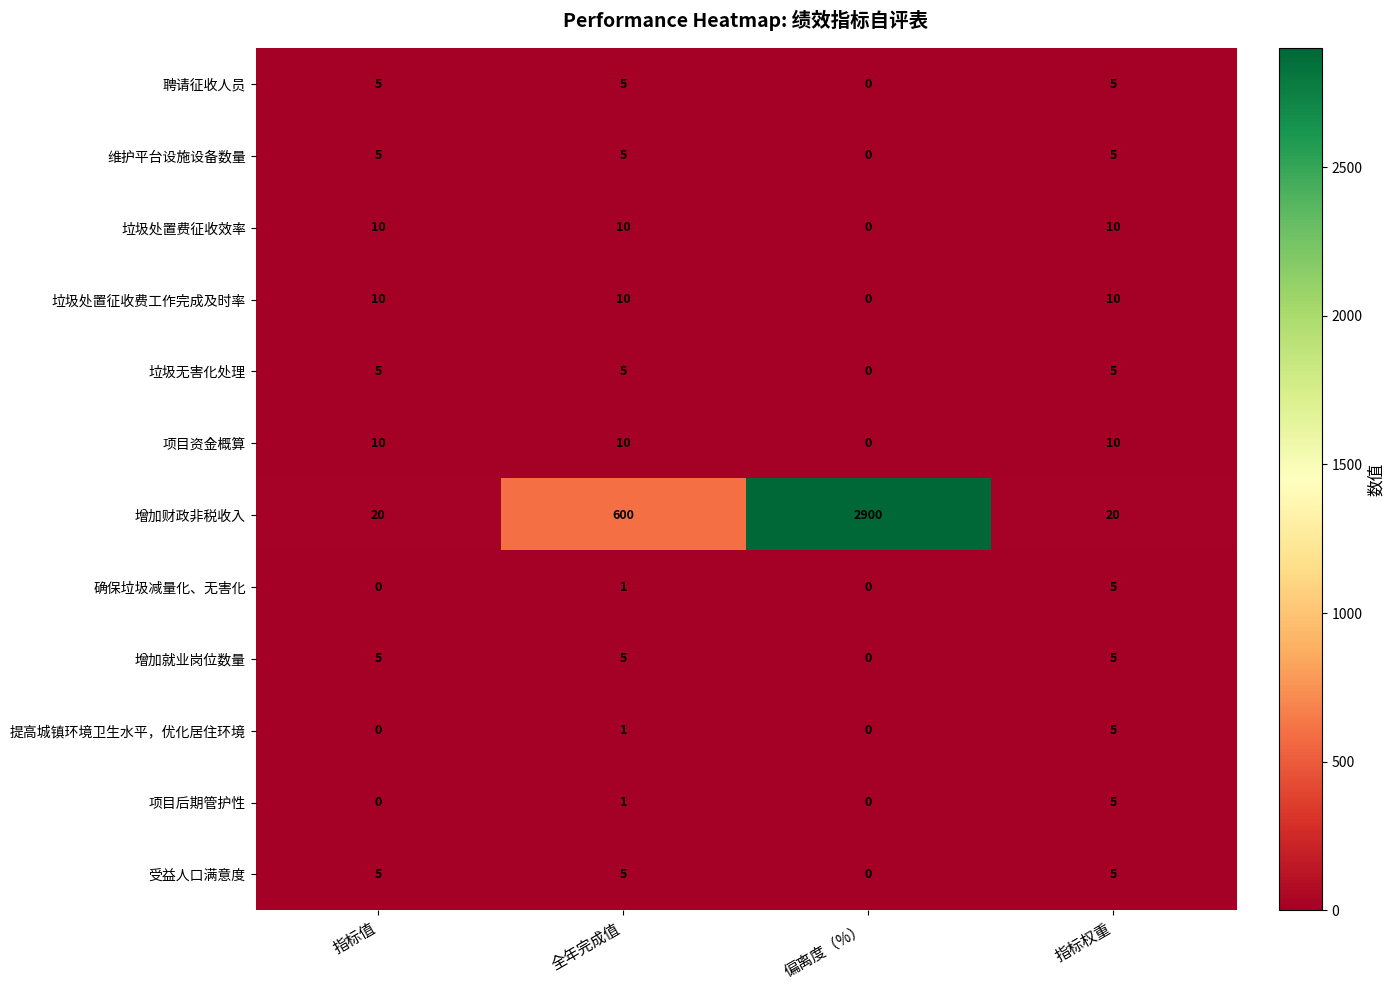

Between 偏离度（%） and 指标权重, which series saw the biggest shift?

增加财政非税收入